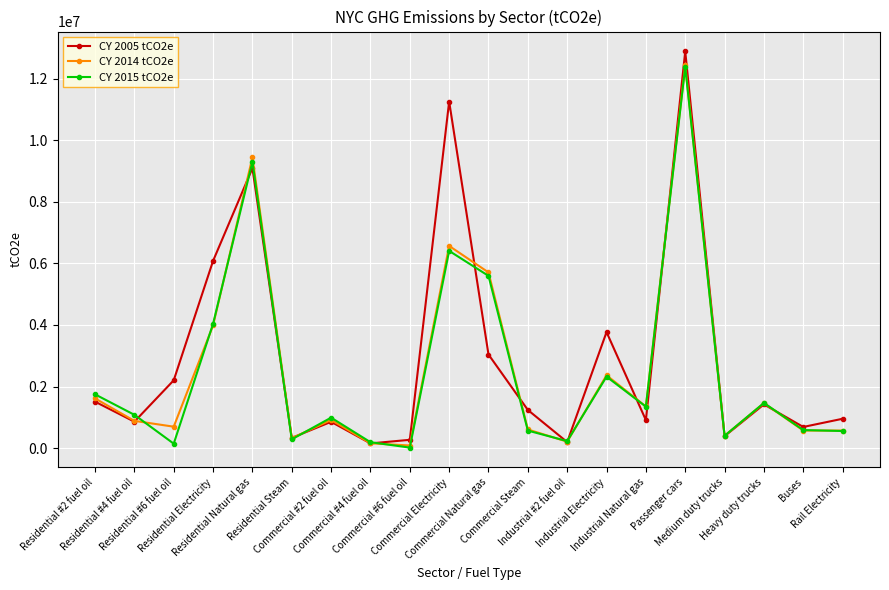

What is the total value across all series at Commercial Natural gas?

14337918